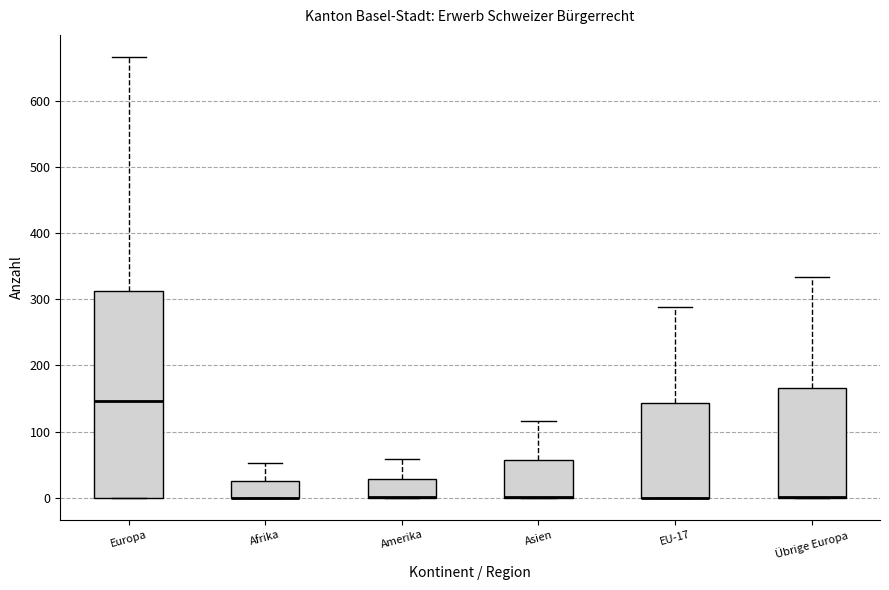

Where does the median line of the box for Europa sit on the y-axis? The values are not printed on the chart, so give them approximately, as read against the axis.

150